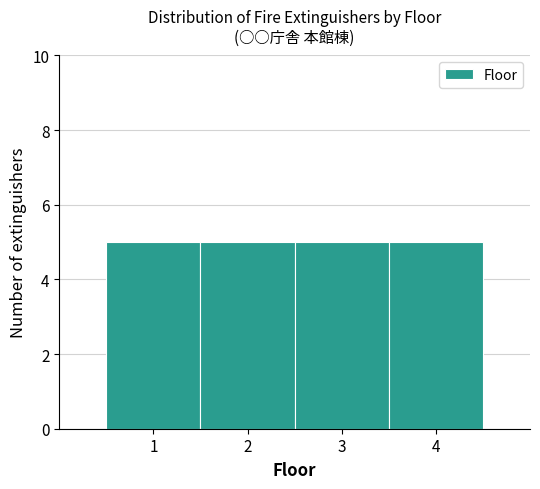

Reading left to right, transcribe this chart: for each bar, give the range it covers on the x-axis and its height. The values are not printed on the chart, so give them approximately, as read against the axis.

0.5 to 1.5: 5
1.5 to 2.5: 5
2.5 to 3.5: 5
3.5 to 4.5: 5